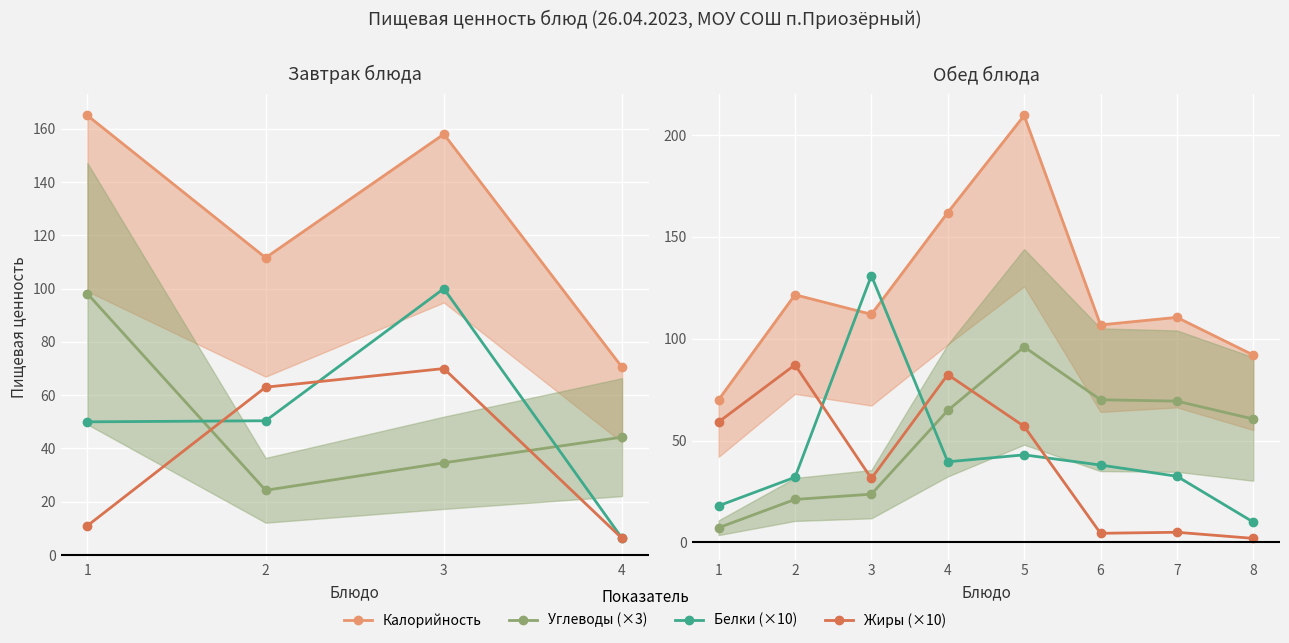

What is the sum of the Калорийность values at 1 and 2?

191.7